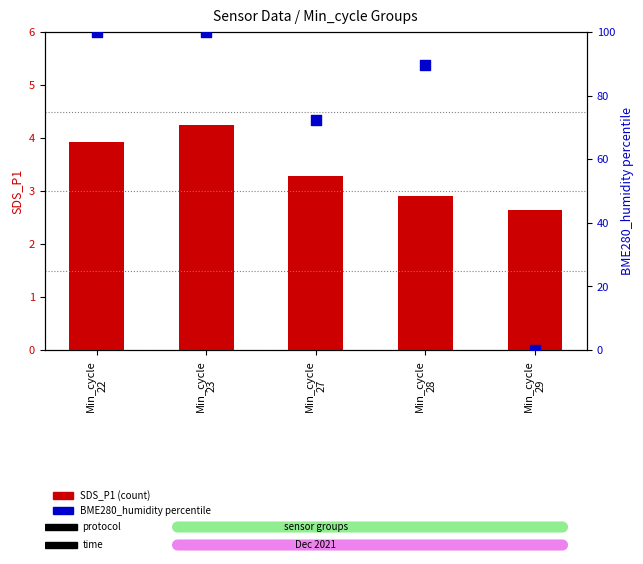

Which series reaches the maximum Y coordinate?

BME280_humidity (percentile rank)